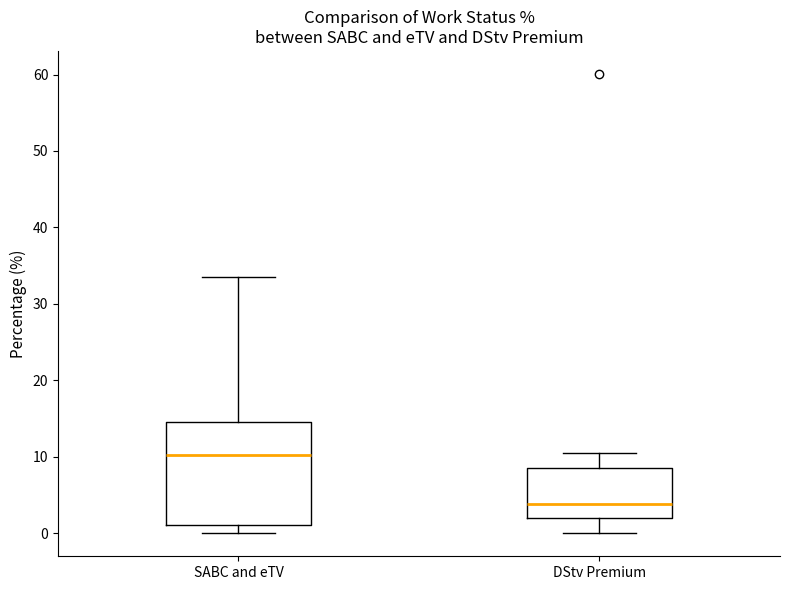

Reading left to right, read every box against the y-axis: the position of its median line, the range the box covers, and the ends of its whiskers. The values are not printed on the chart, so give them approximately, as read against the axis.

SABC and eTV: median 10, box 1 to 15, whiskers 0 to 33
DStv Premium: median 4, box 2 to 9, whiskers 0 to 10